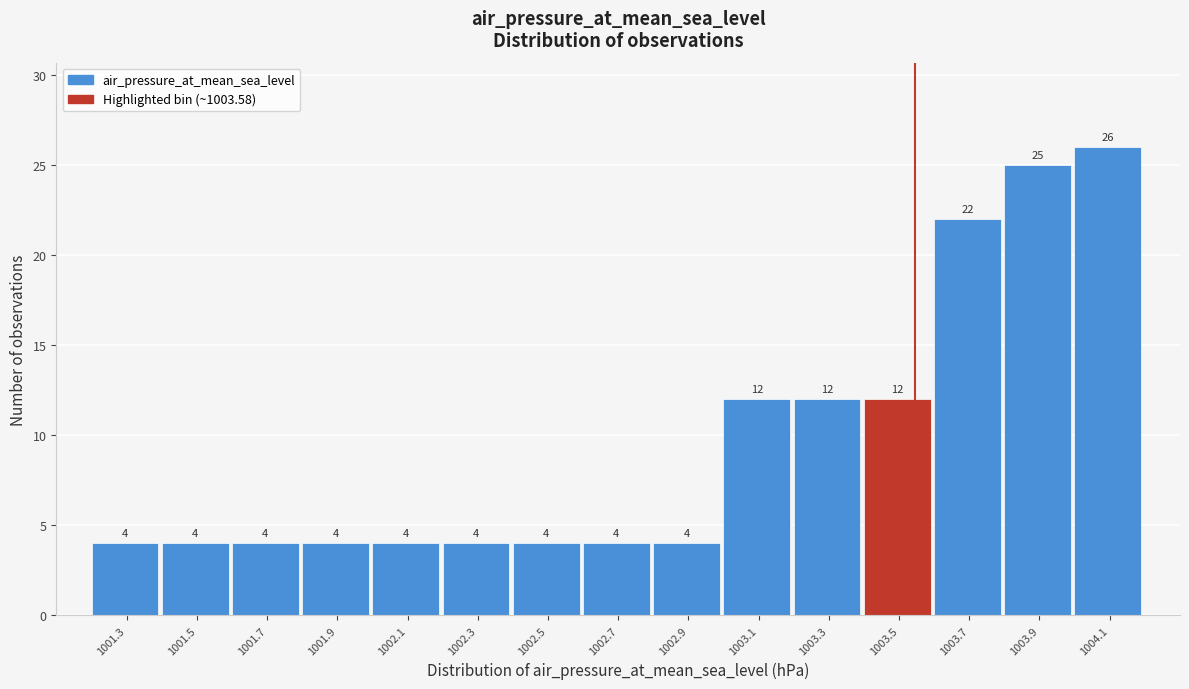

Reading right to left, extract all data points from this chart.

26	25	22	12	12	12	4	4	4	4	4	4	4	4	4